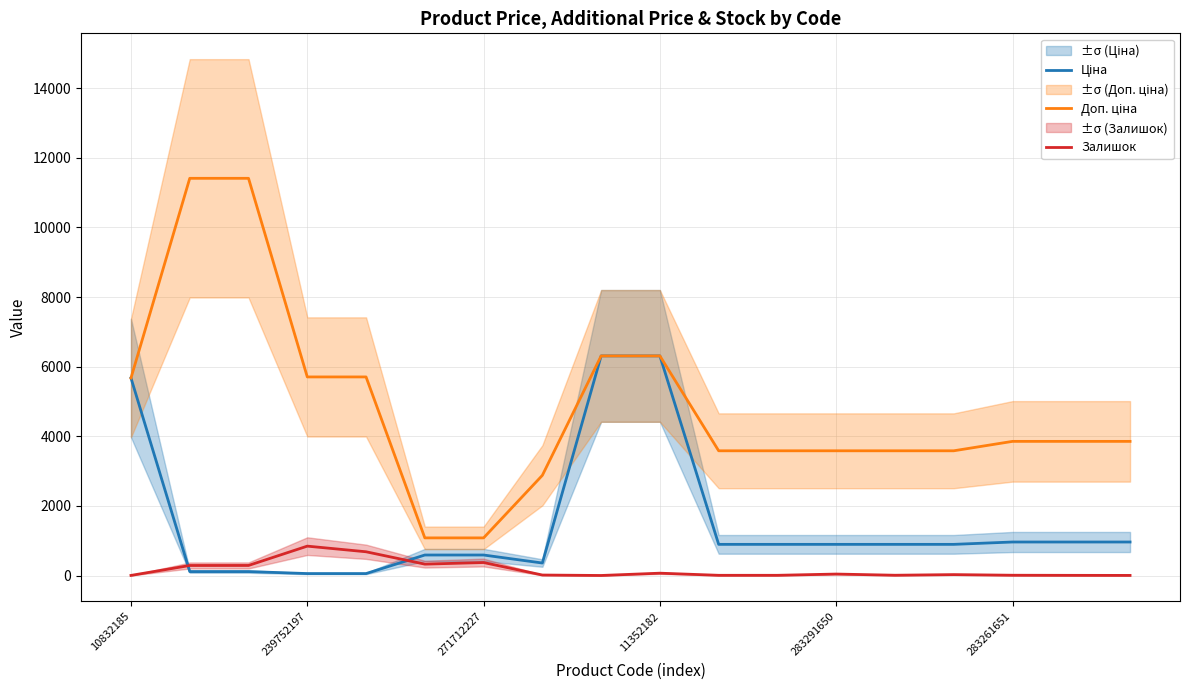

Between 11 and 8, which is larger?

8